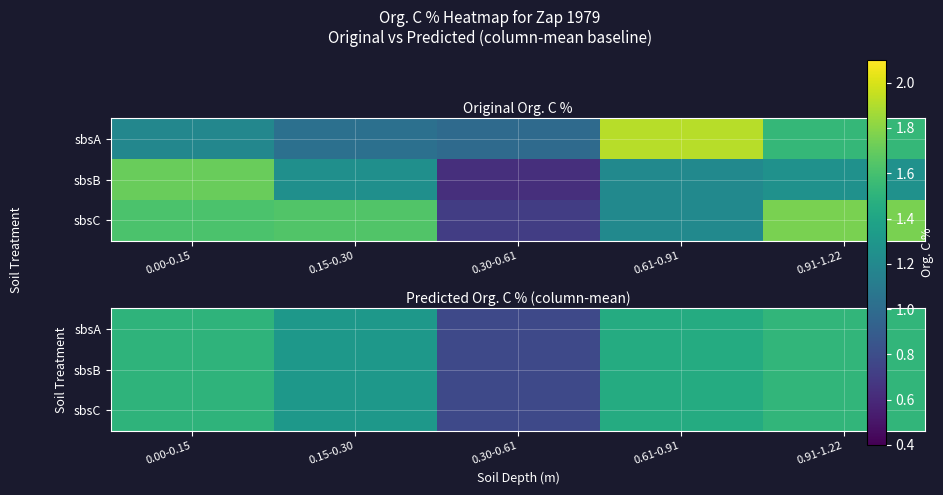

The sbsC series shows 1.0 at 0.91-1.22. True or false?

False